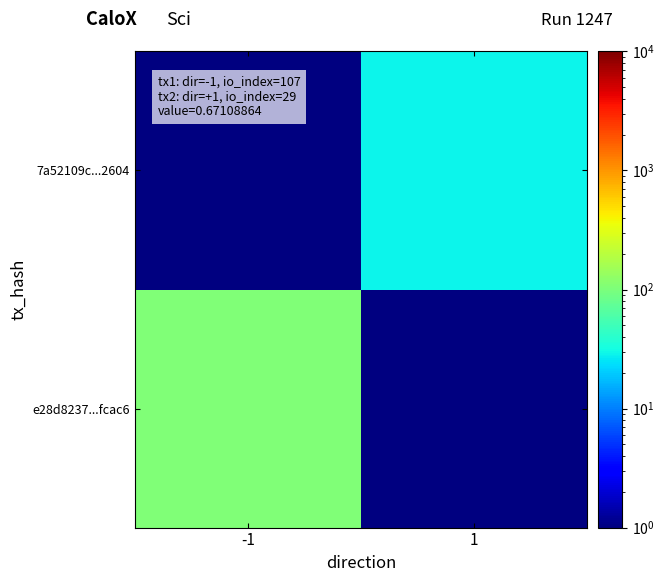

Which category has the highest value across all series?

-1